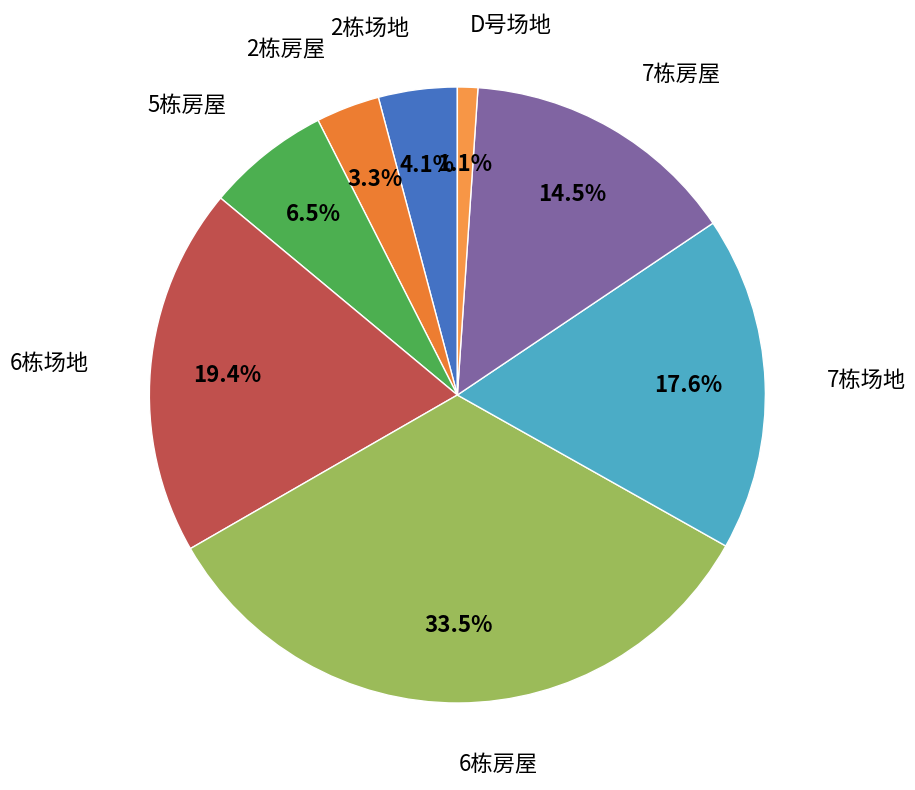

To the nearest percent, what is the difference between the largest and smallest slice percentages?

32%